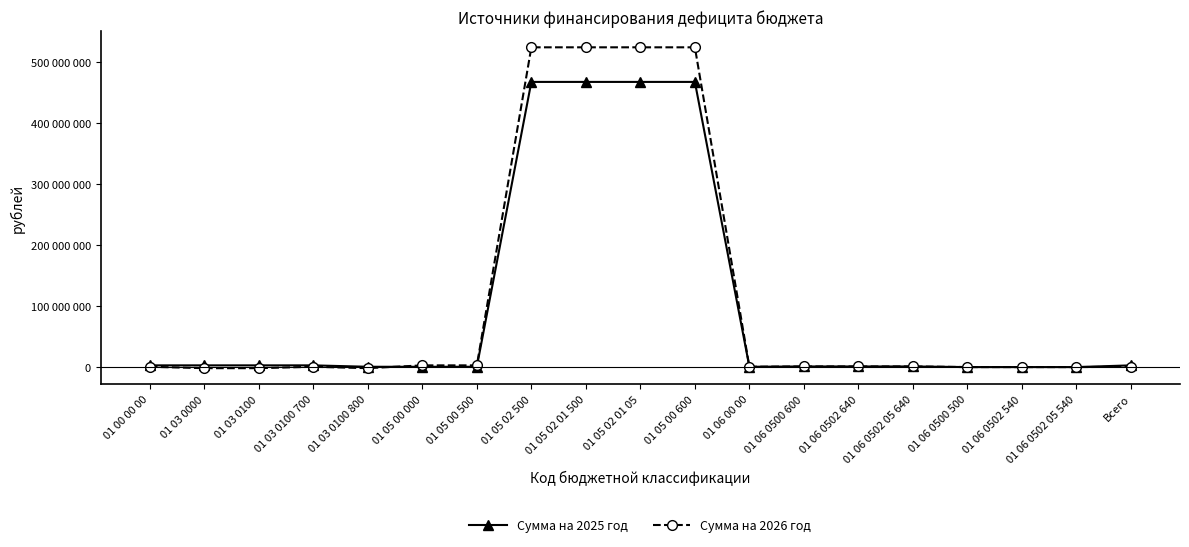

Does the chart have visible grid lines?

No